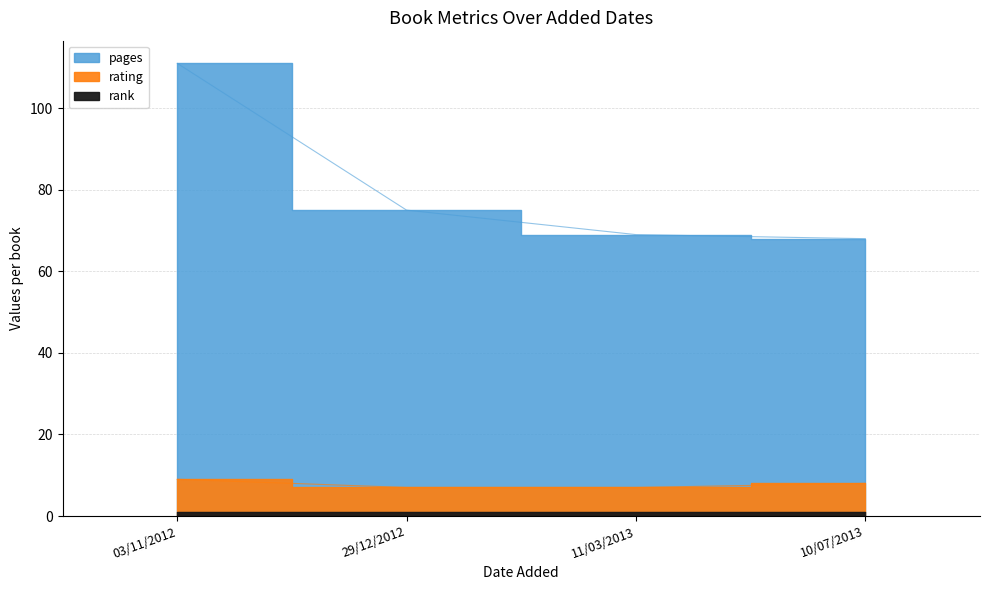

What are all the series names shown in the legend?

pages, rating, rank